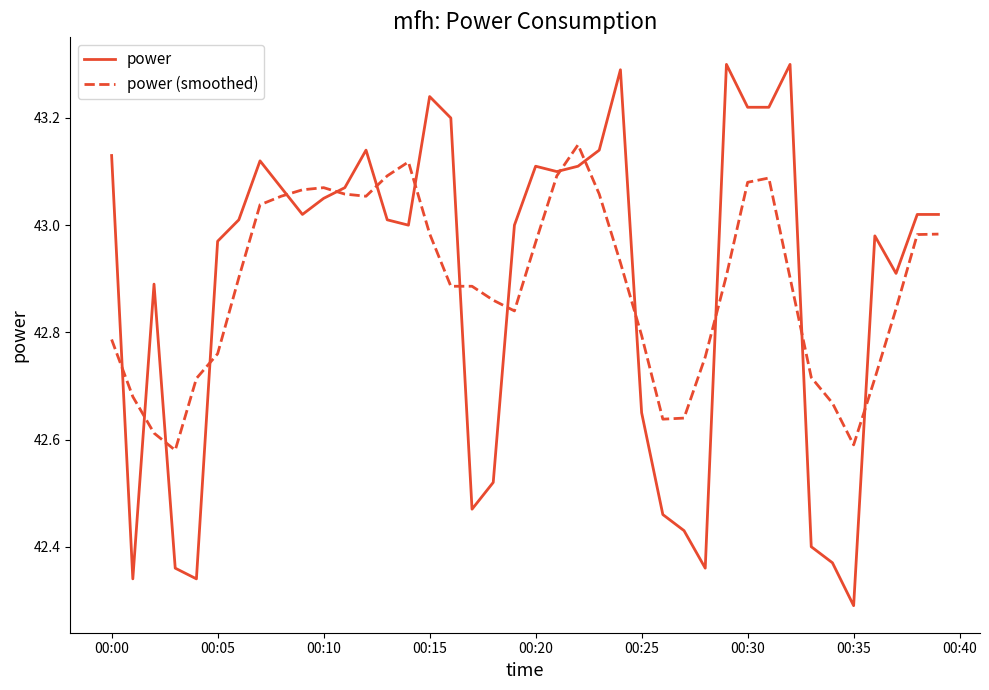

Which series has the widest spread of values?

power